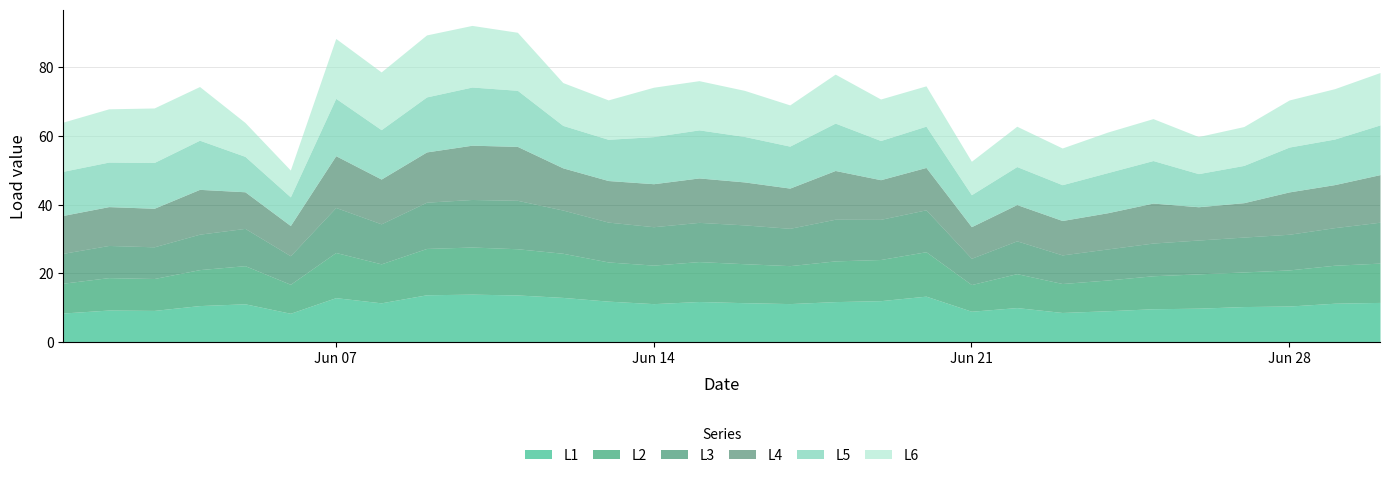

Which category has the lowest value across all series?

2021-06-21